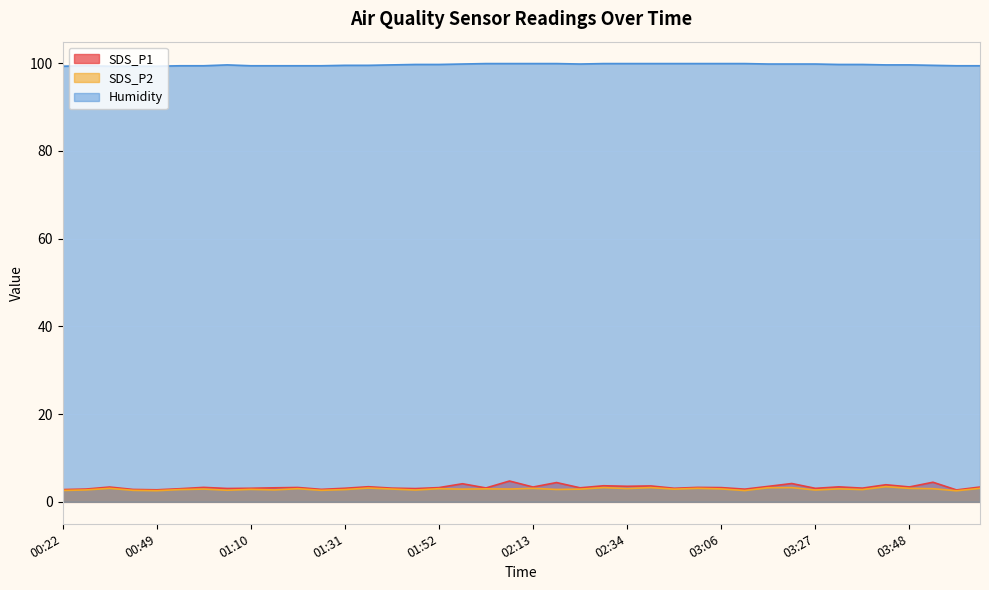

At which category is the sum across all series the highest?

02:08